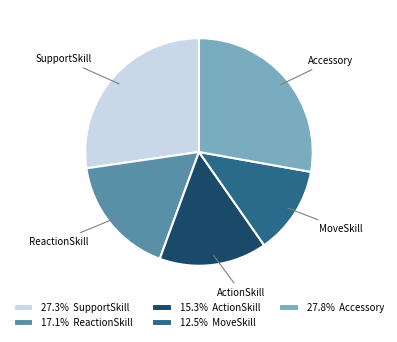

Do 27.8% Accessory and 12.5% MoveSkill together represent more than half of the pie?

No